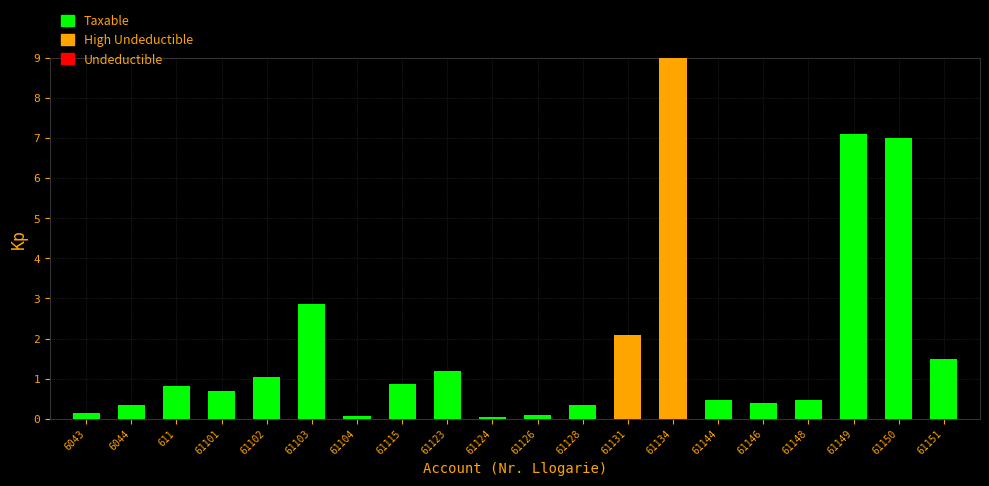

What is the change in value from 61101 to 61102?

+0.4